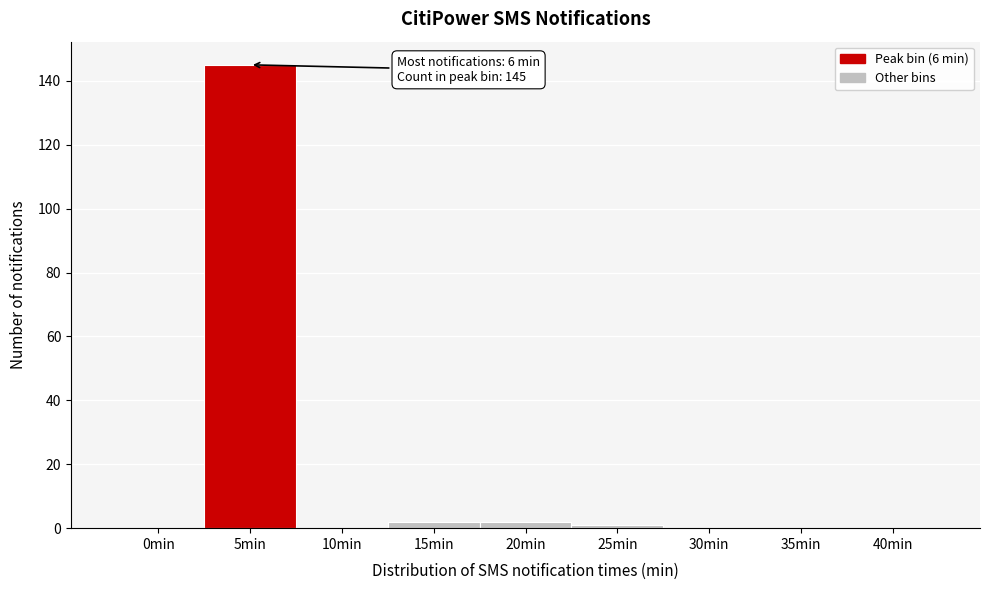

Reading right to left, transcribe all the data shown in this chart.

40min=0	35min=0	30min=0	25min=1	20min=2	15min=2	10min=0	5min=145	0min=0